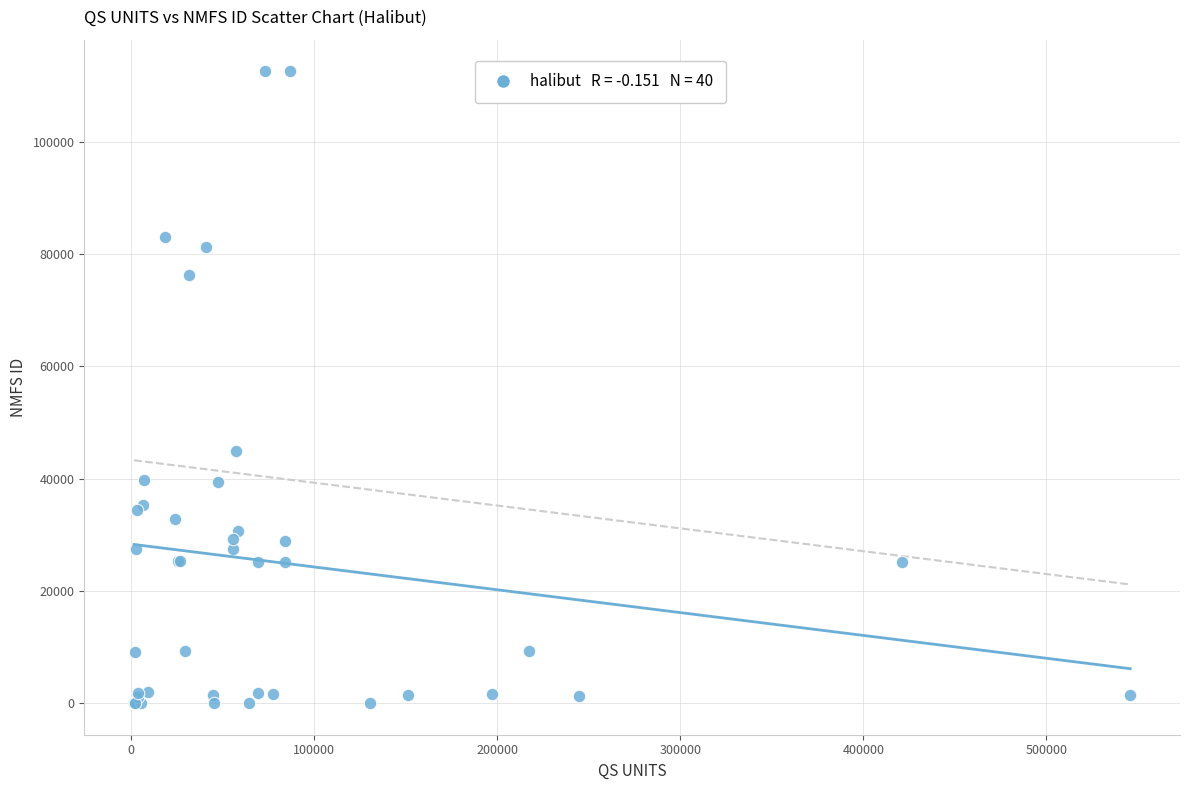

What Y value in the scatter plot is closest to 56294?

44997